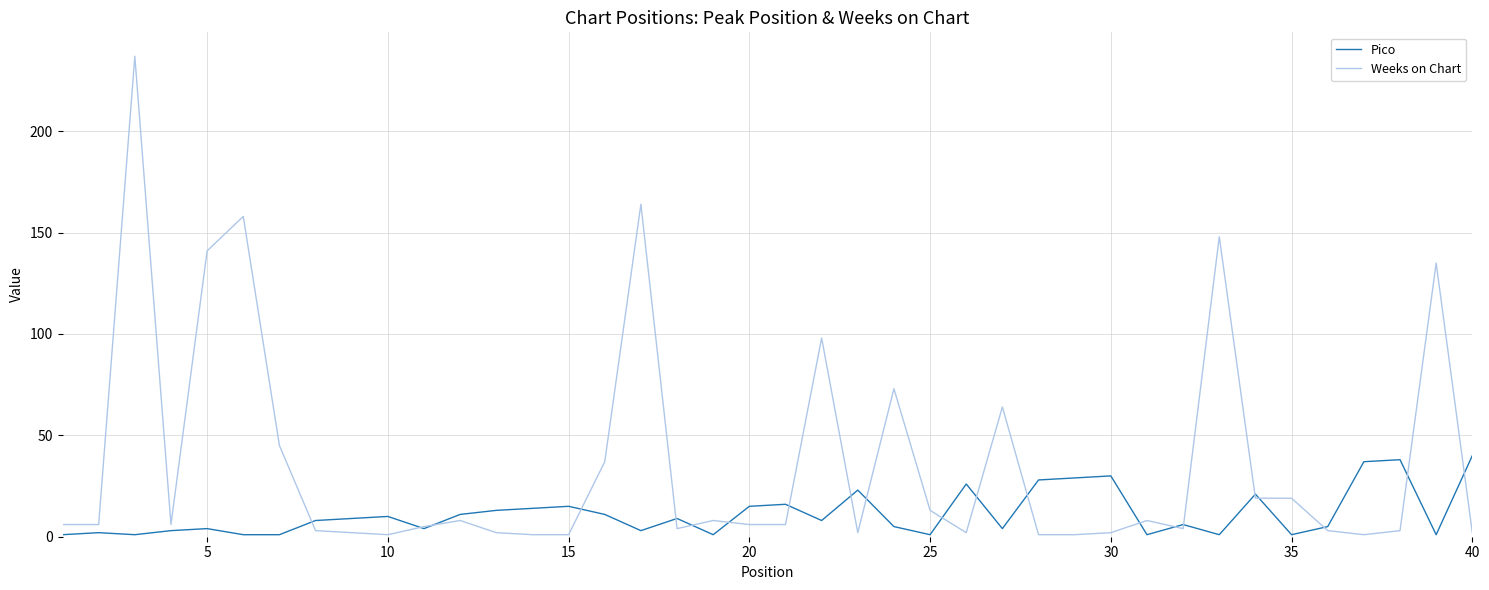

Which series has the widest spread of values?

Weeks on Chart